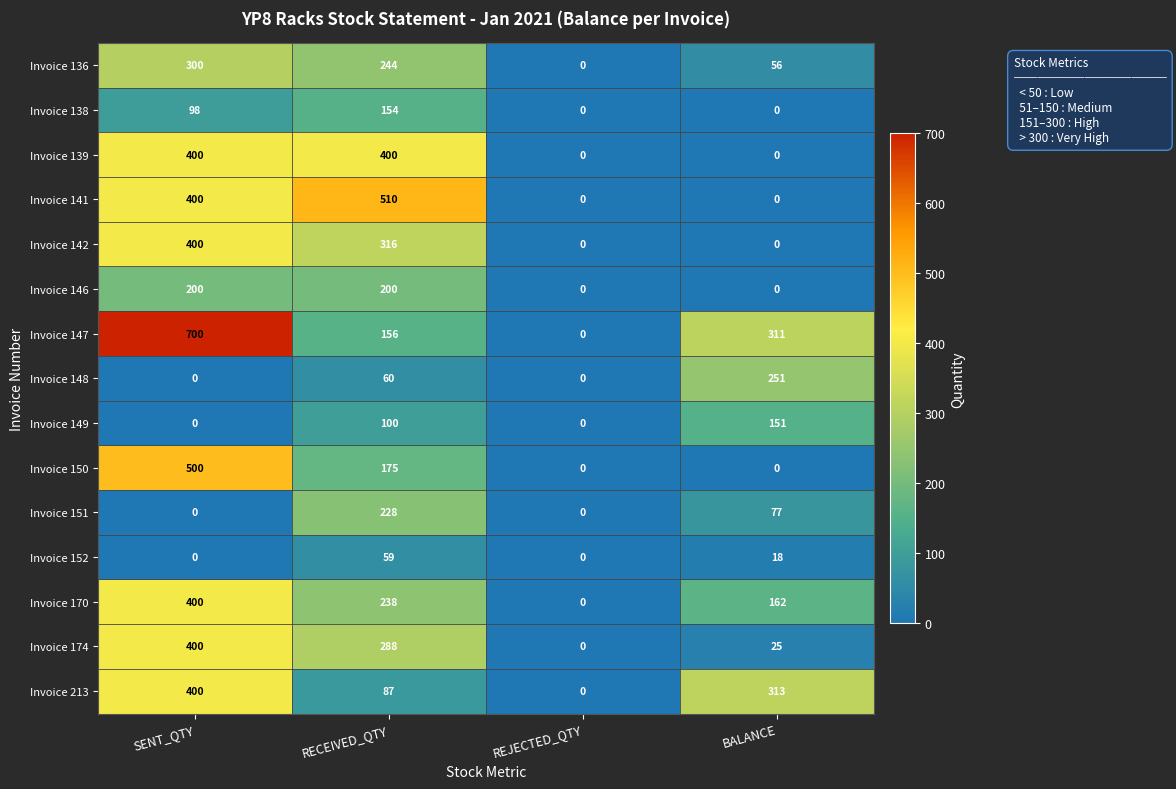

Which label corresponds to the largest value in the chart?

SENT_QTY